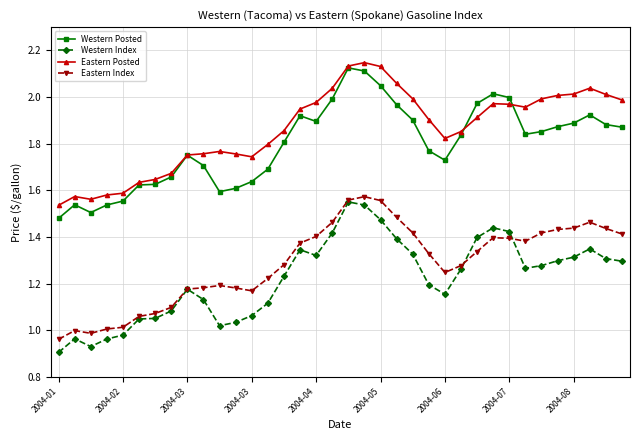

True or false: Eastern Posted has more than 1 interior local peaks.

True